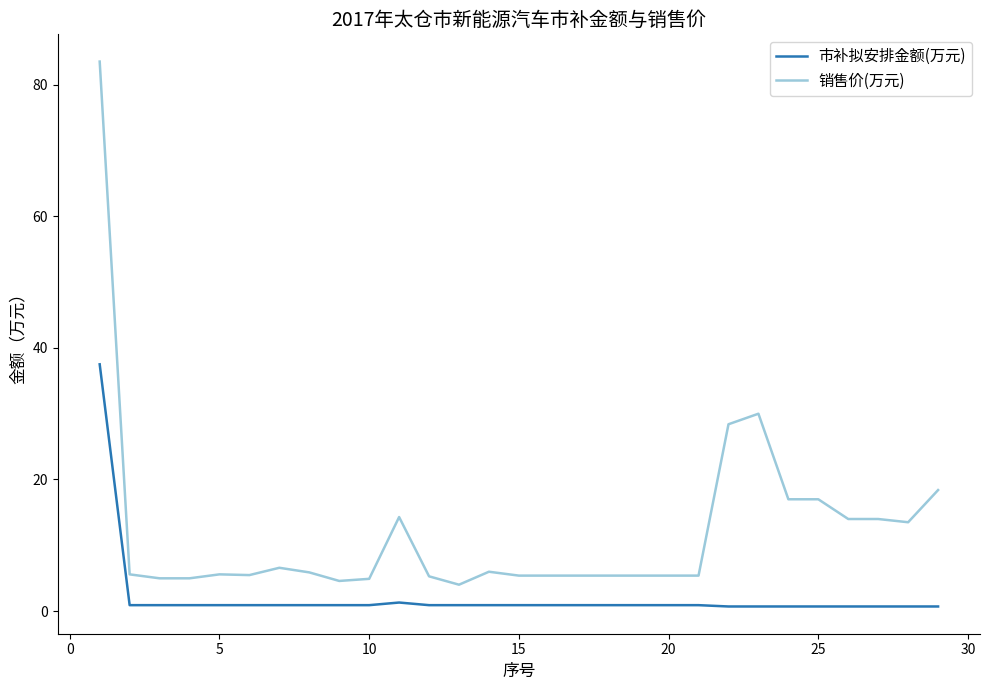

Which series has the largest total across all categories?

销售价(万元)